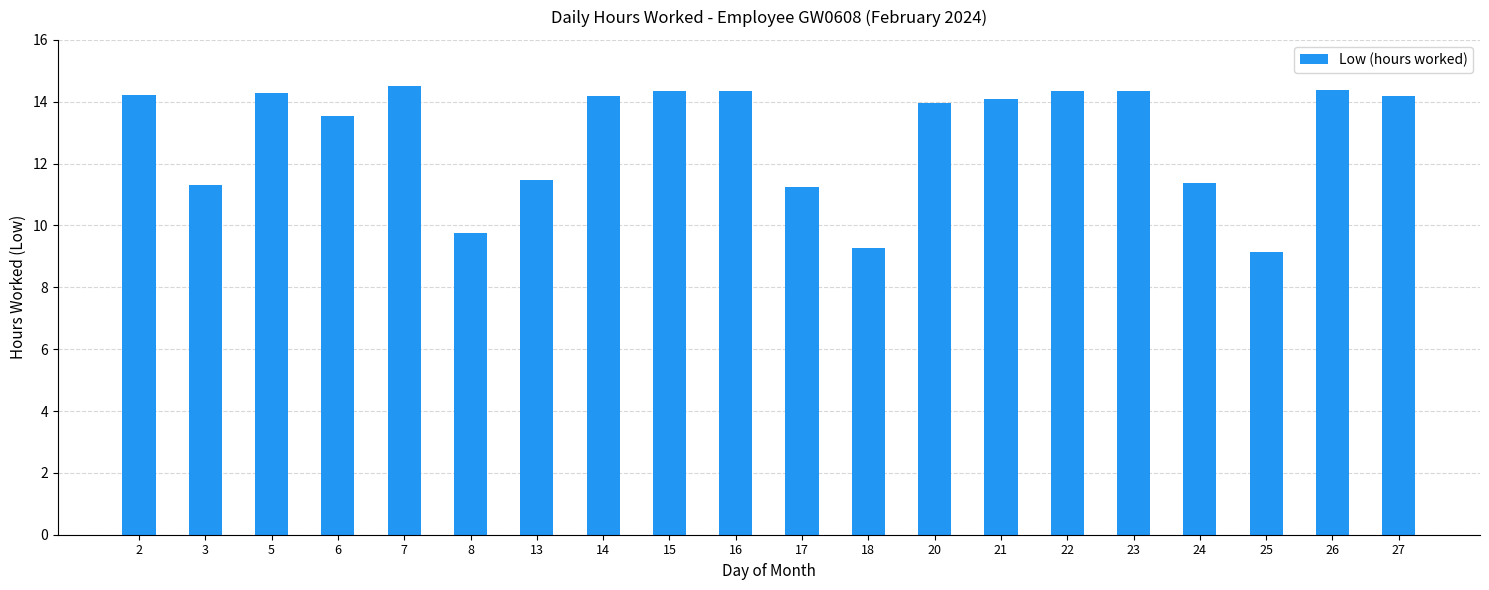

True or false: the data shows 19.2 at 14.

False